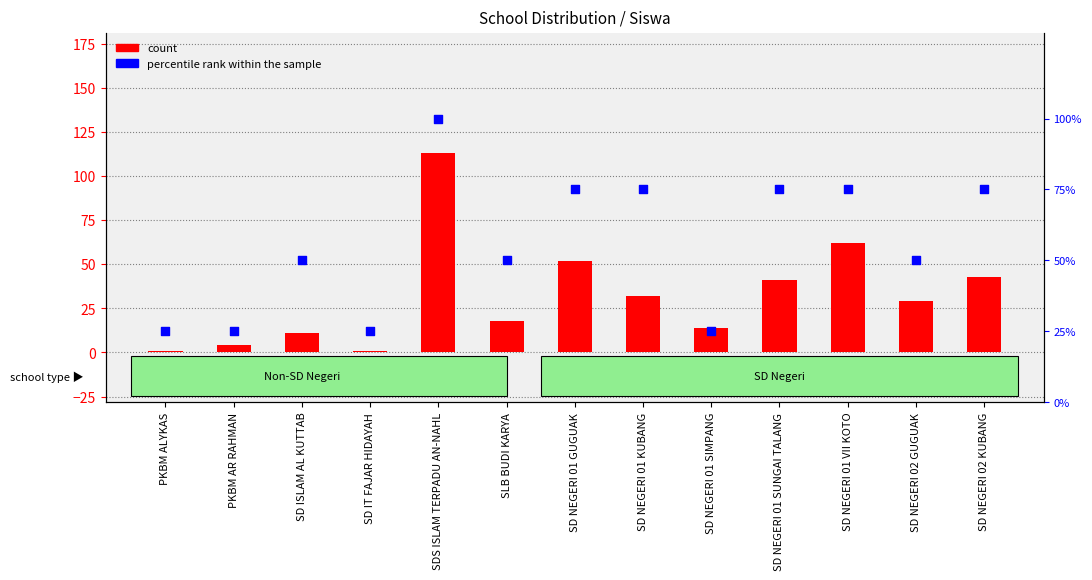

Which series has the largest total across all categories?

percentile rank within the sample